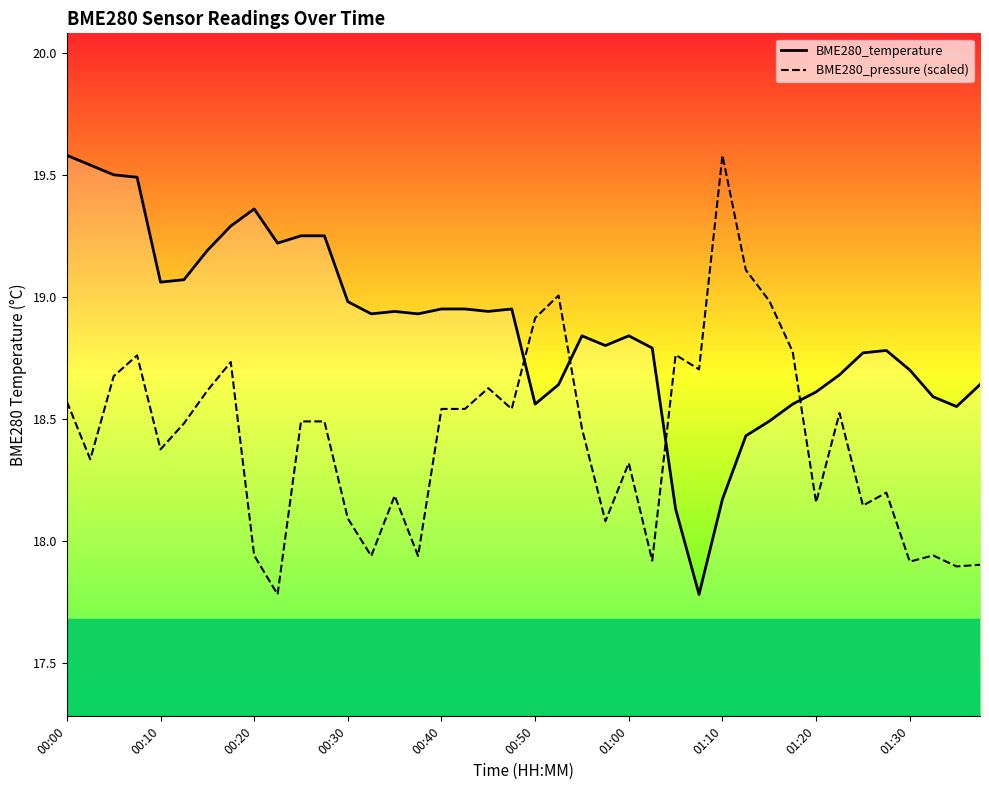

Rank the series by their average value, from lowest to highest.

BME280_pressure (scaled), BME280_temperature